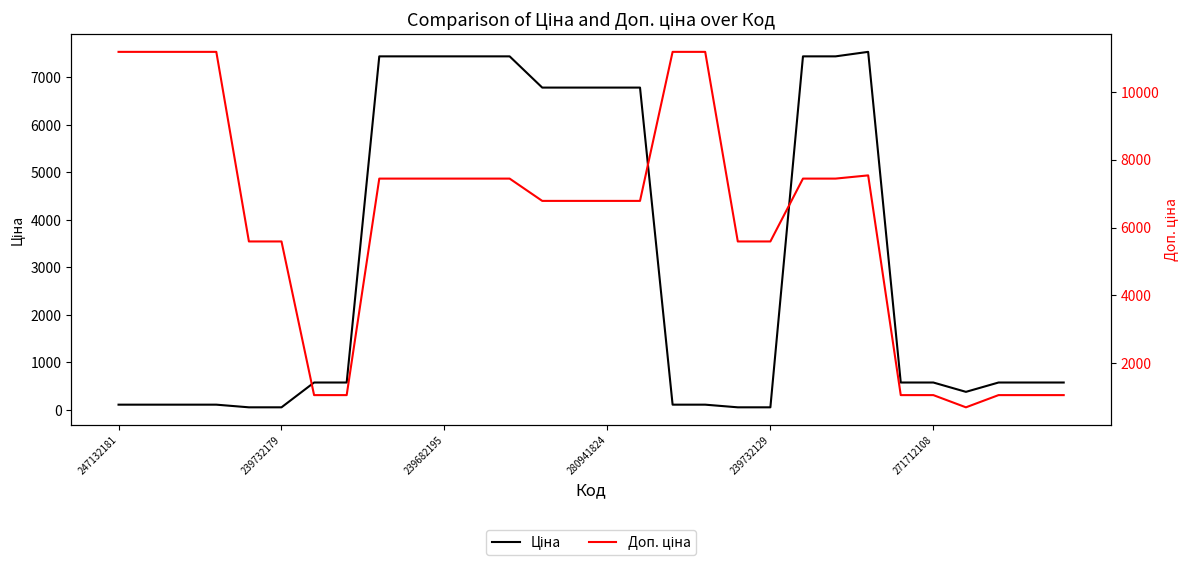

How many lines are shown in the chart?

2